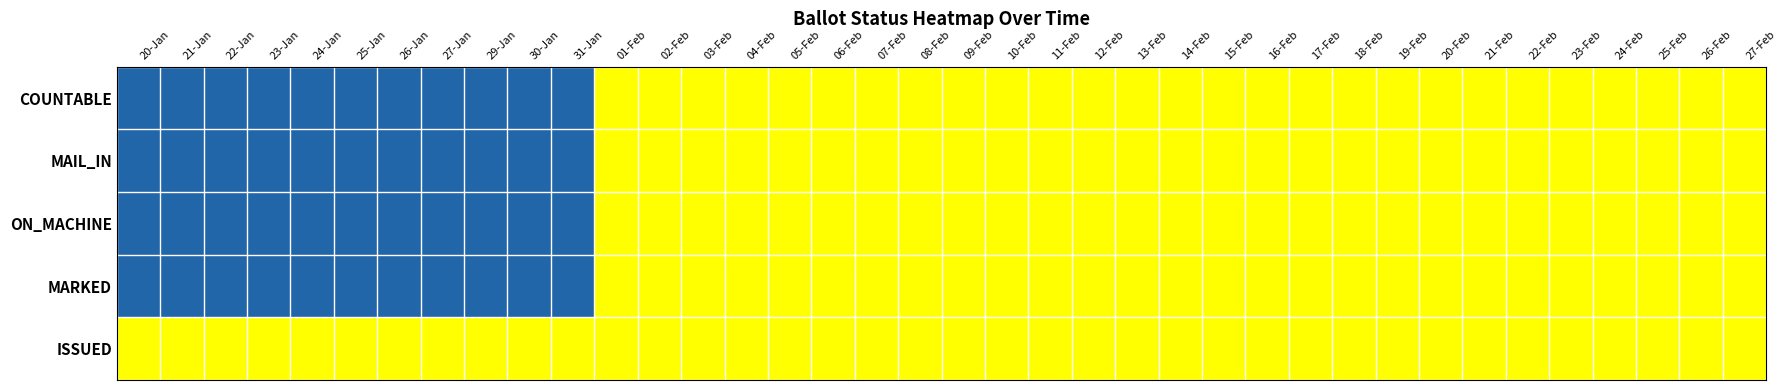

Which has a higher value, 04-Feb or 24-Feb?

04-Feb